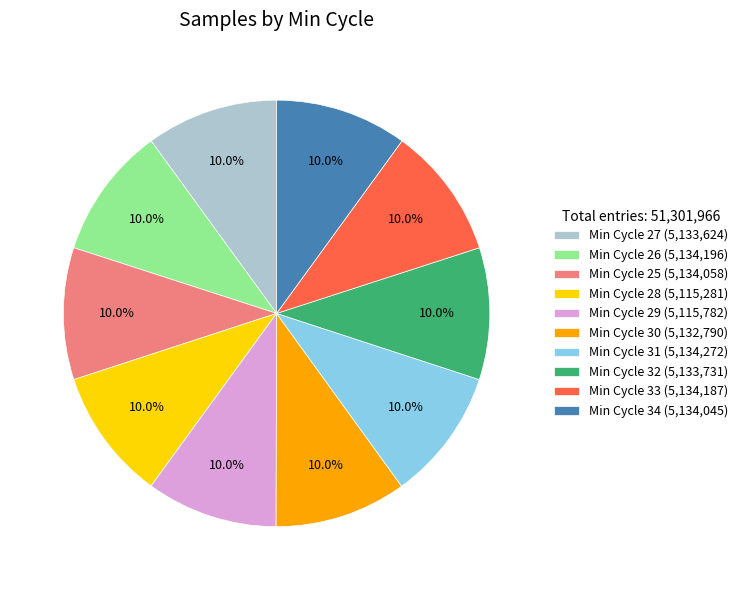

Approximately how many times larger is the value at Min Cycle 29 (5,115,782) compared to Min Cycle 27 (5,133,624)?

1.0